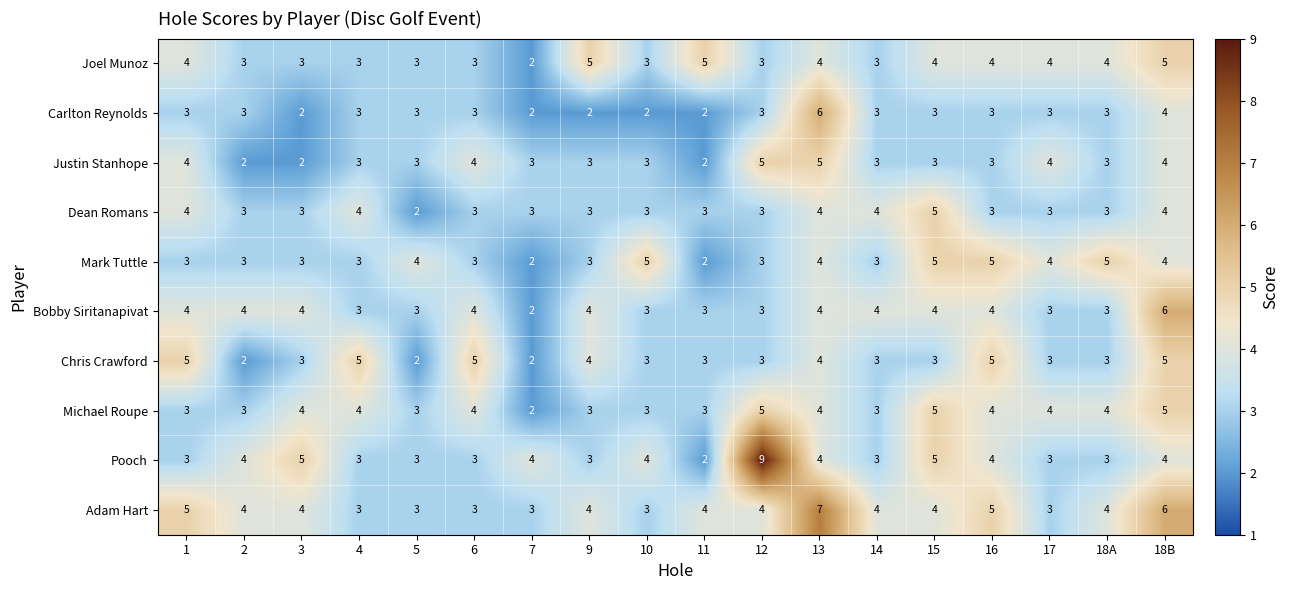

True or false: Pooch has a value of 4 at 6.

False